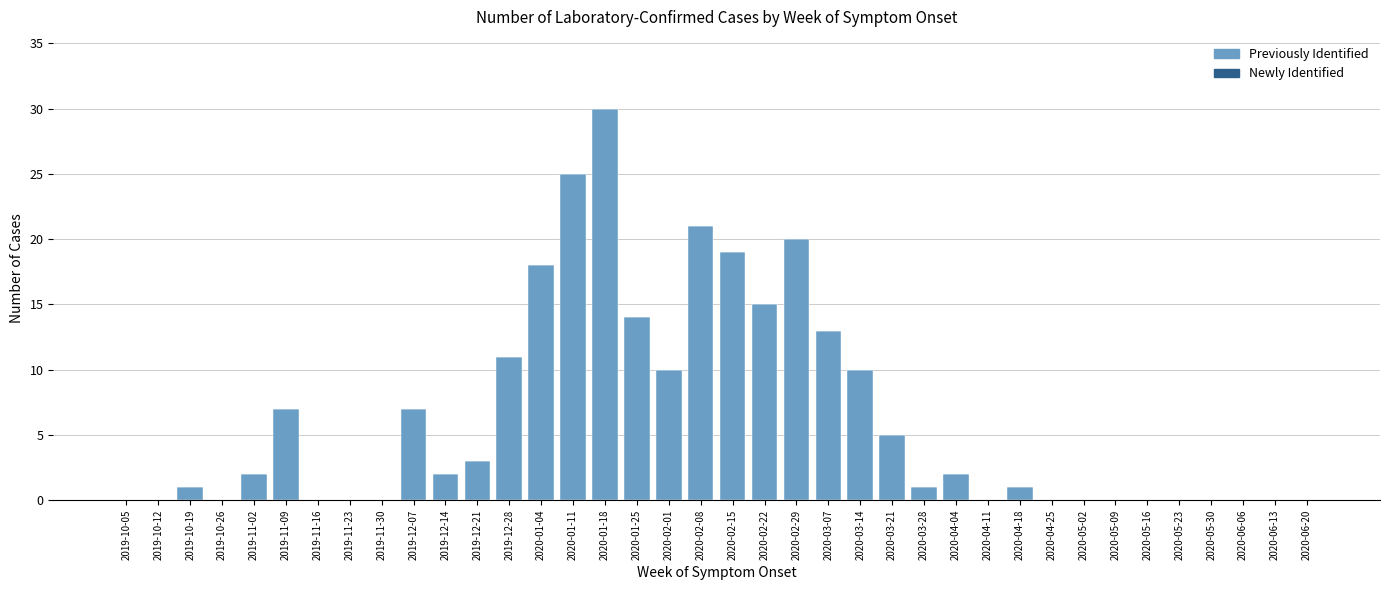

The chart shows a value of -15 at 2020-06-20. True or false?

False